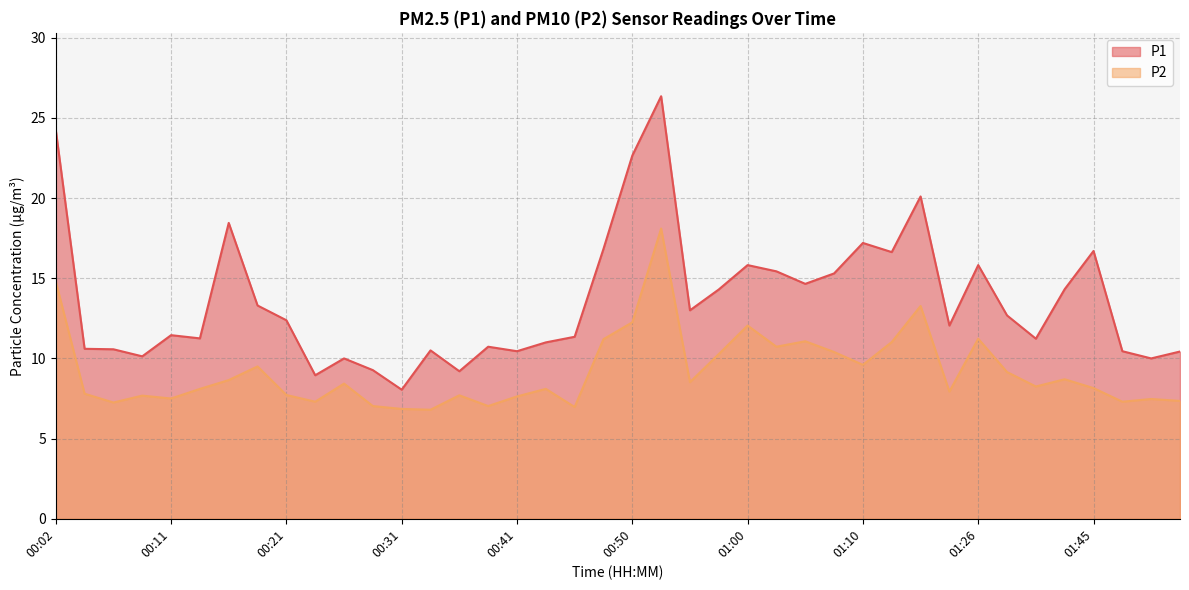

At how many categories does at least one series exceed 22?

3